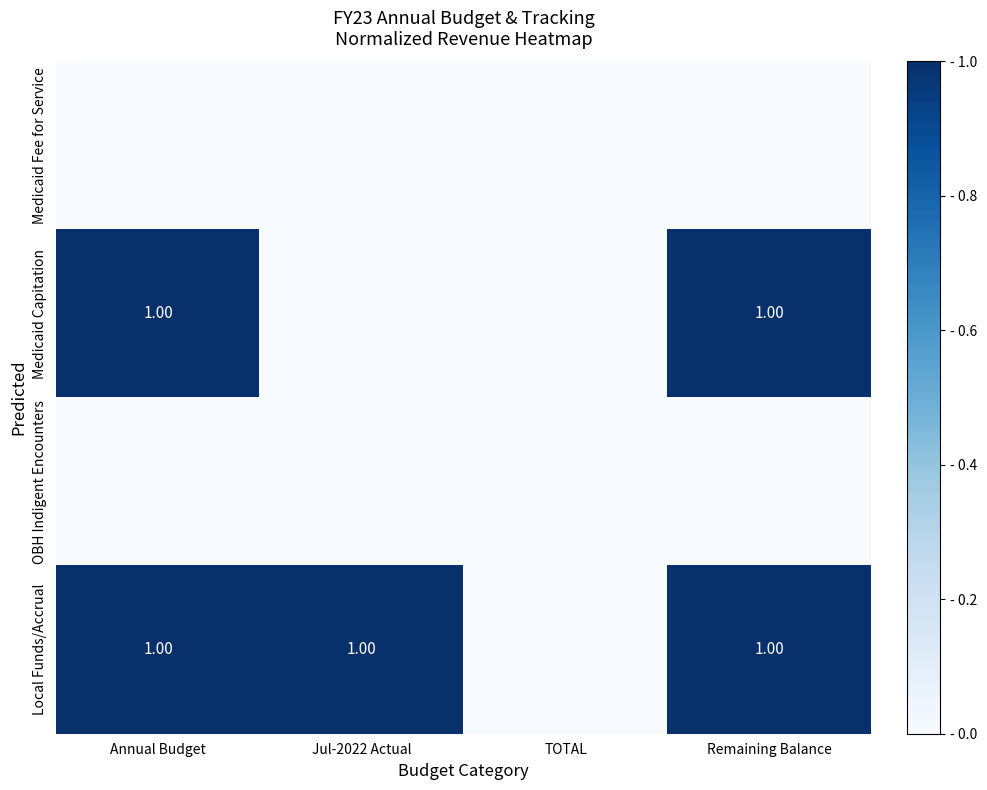

At which category is the sum across all series the highest?

Annual Budget